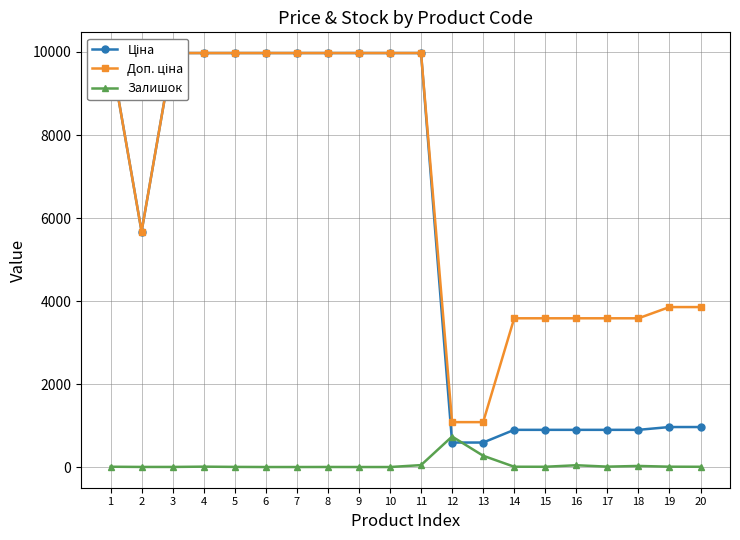

What are all the series names shown in the legend?

Ціна, Доп. ціна, Залишок